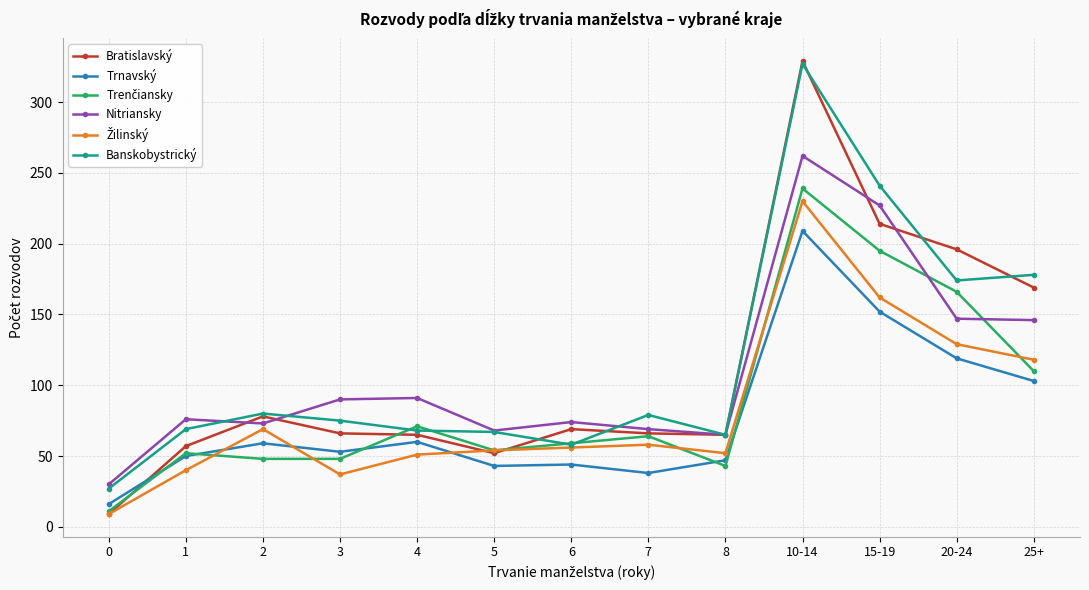

True or false: Trnavský and Banskobystrický intersect in this chart.

False